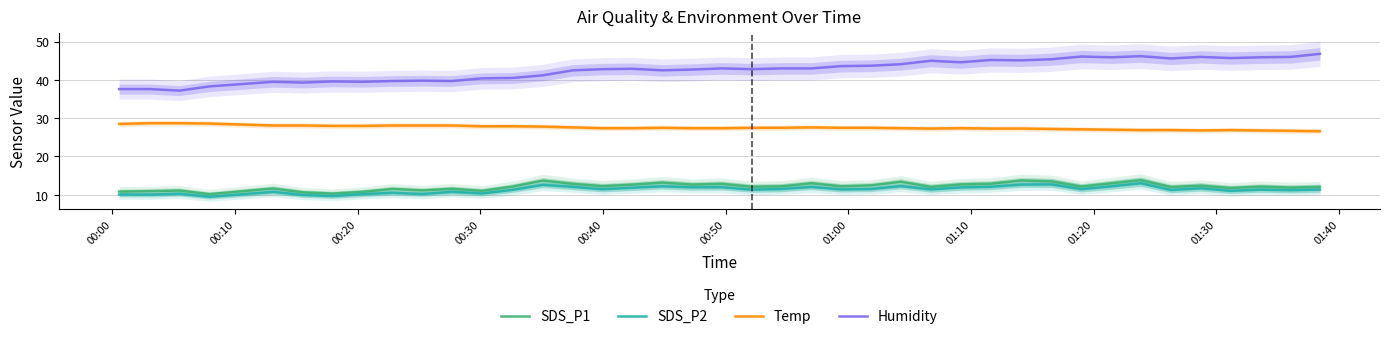

What is the maximum value for SDS_P1?

13.8